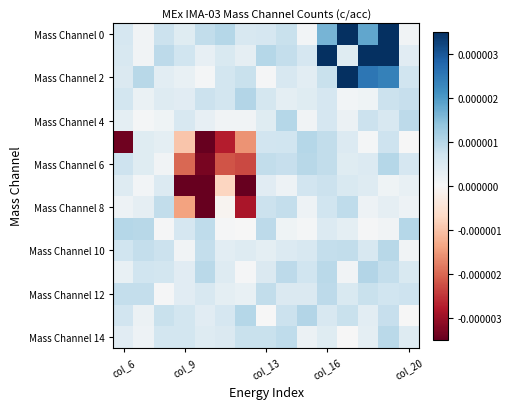

At how many categories does at least one series exceed 0?

15